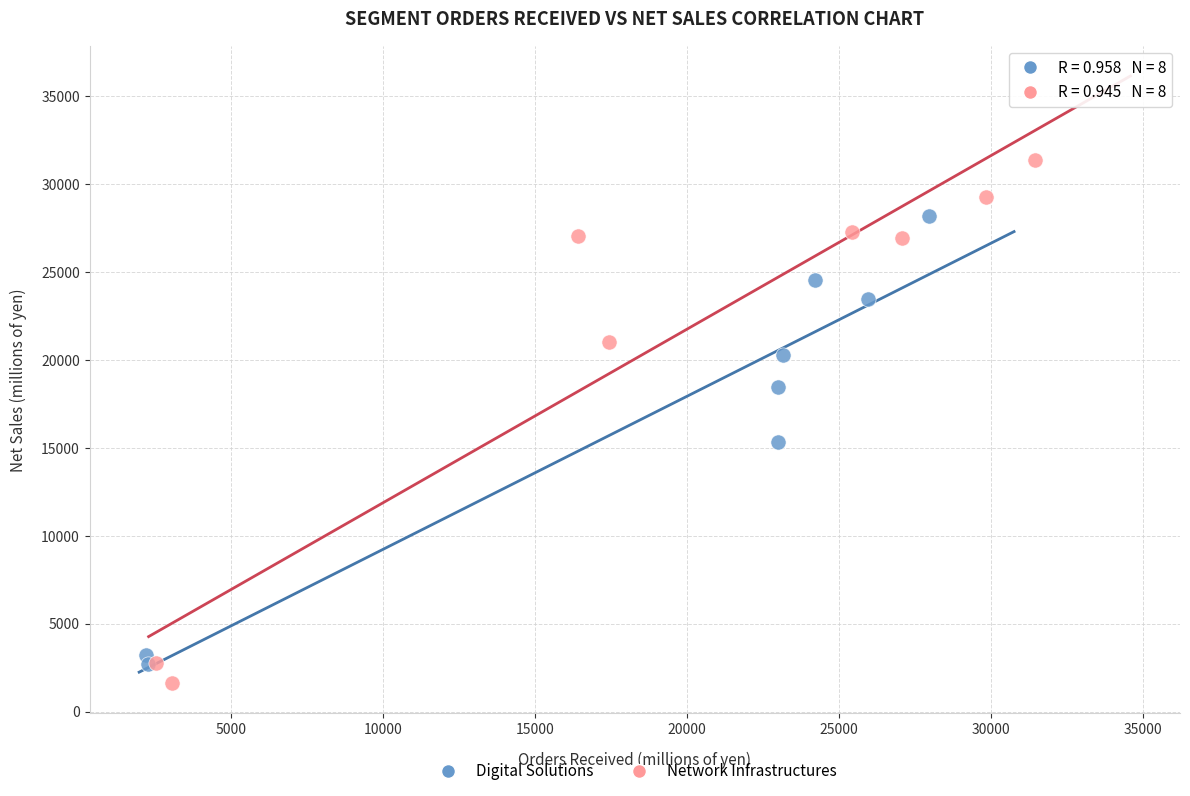

Which series has the largest Y range (max minus min)?

Network Infrastructures